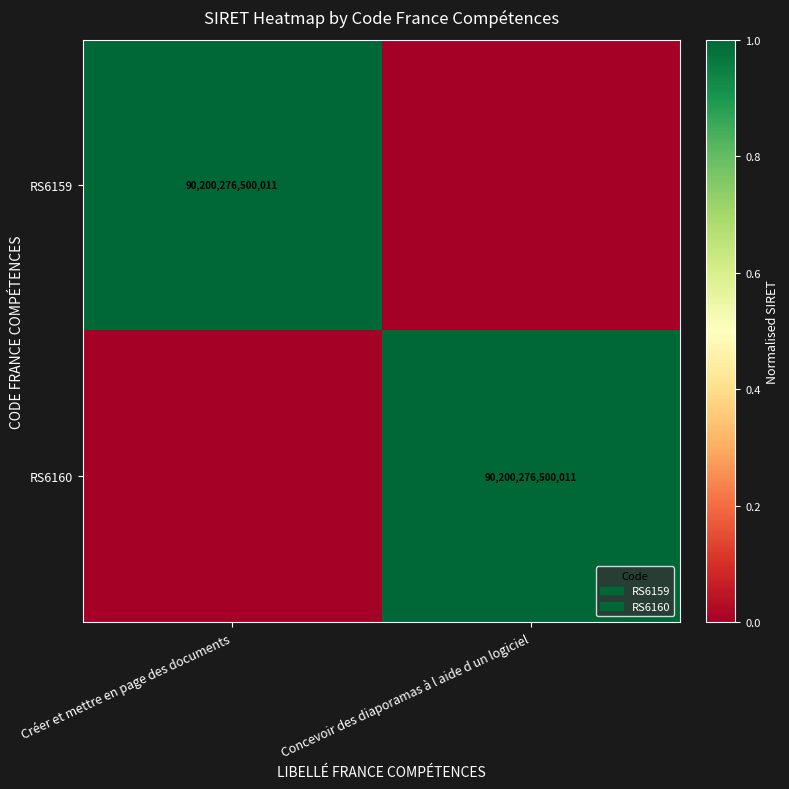

Is it true that RS6160 equals 90200276500011 at Concevoir des diaporamas à l aide d un logiciel?

True